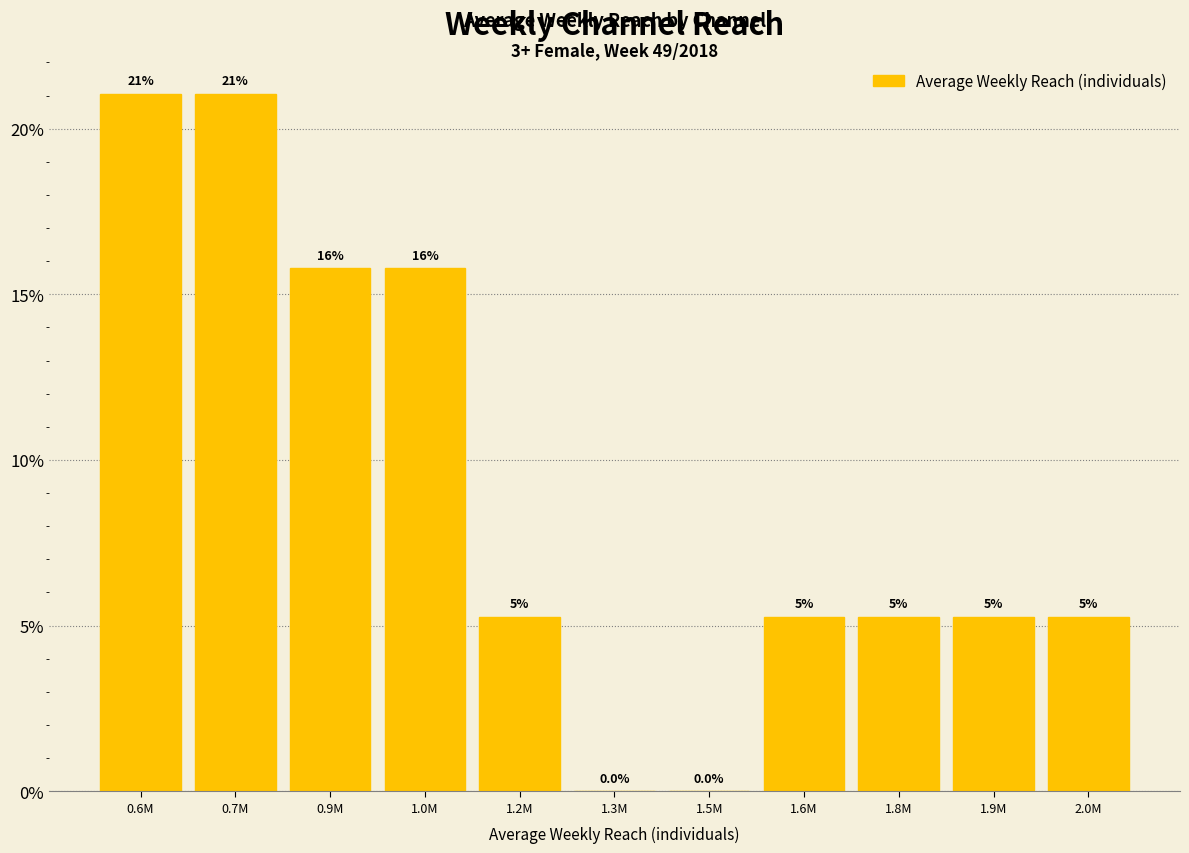

Are the bars horizontal?

No